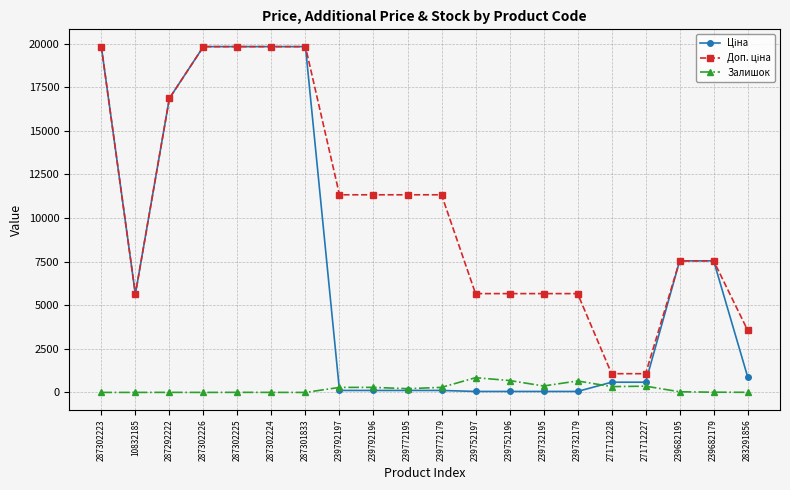

At how many categories does at least one series exceed 15507?

6